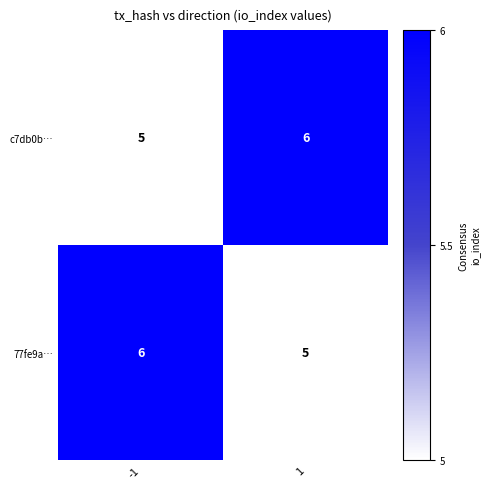

What is the sum of the 77fe9a… values at -1 and 1?

11